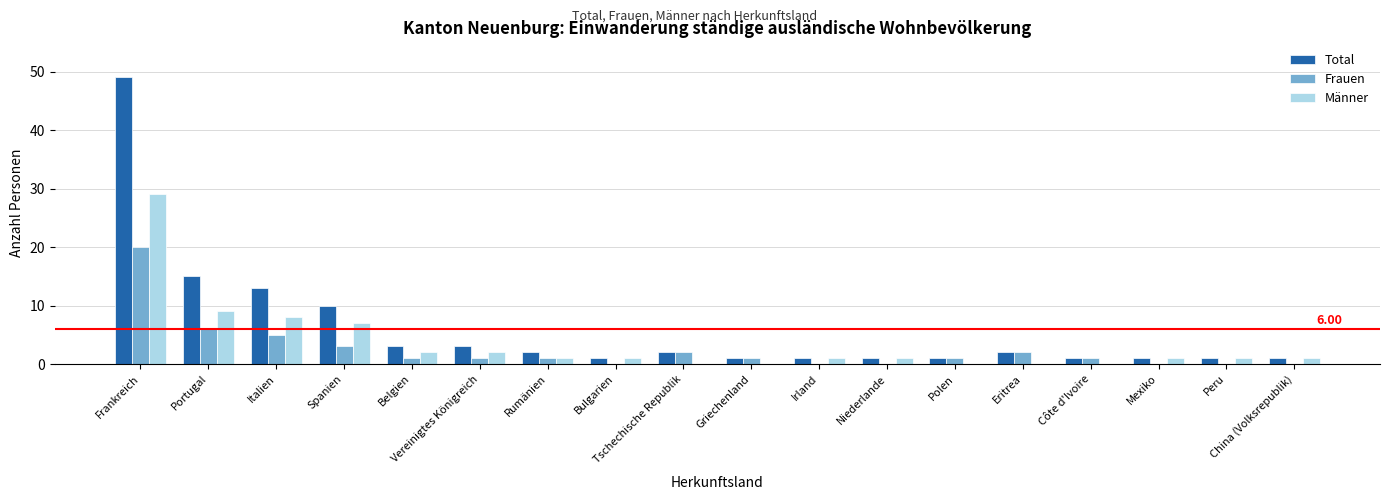

Which series has the largest total across all categories?

Total